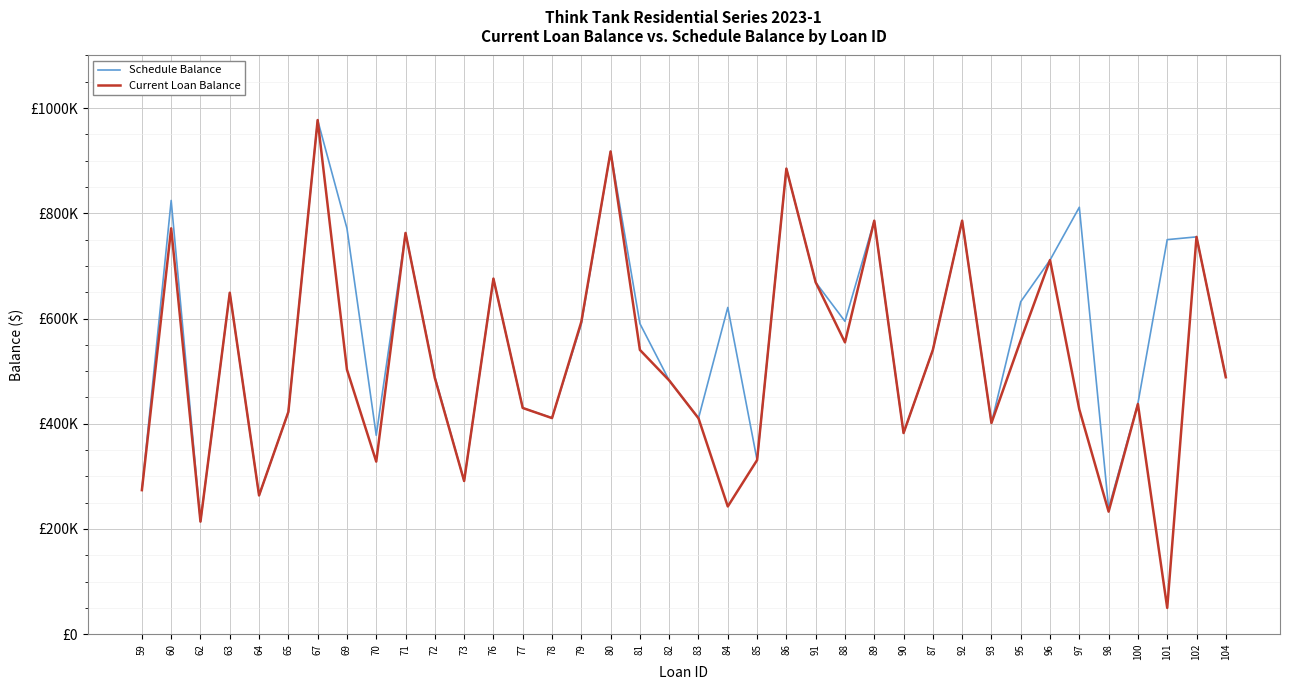

Which series changed the most between 88 and 102?

Current Loan Balance